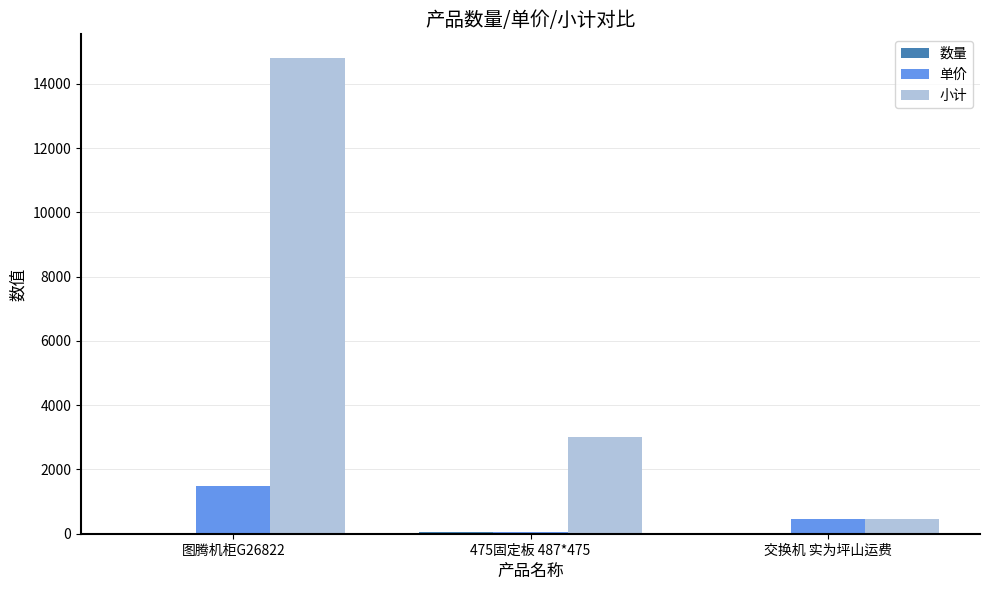

Which series changed the most between 图腾机柜G26822 and 交换机 实为坪山运费?

小计